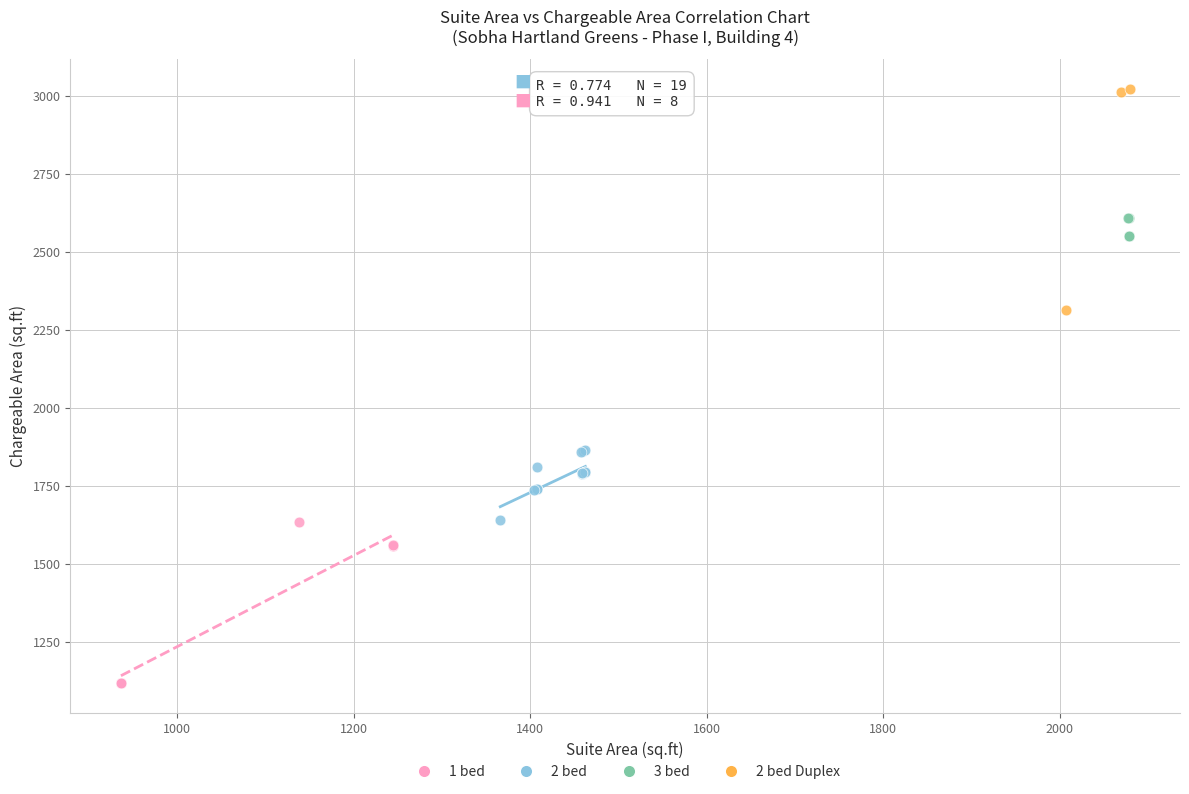

Which series reaches the minimum Y coordinate?

1 bed